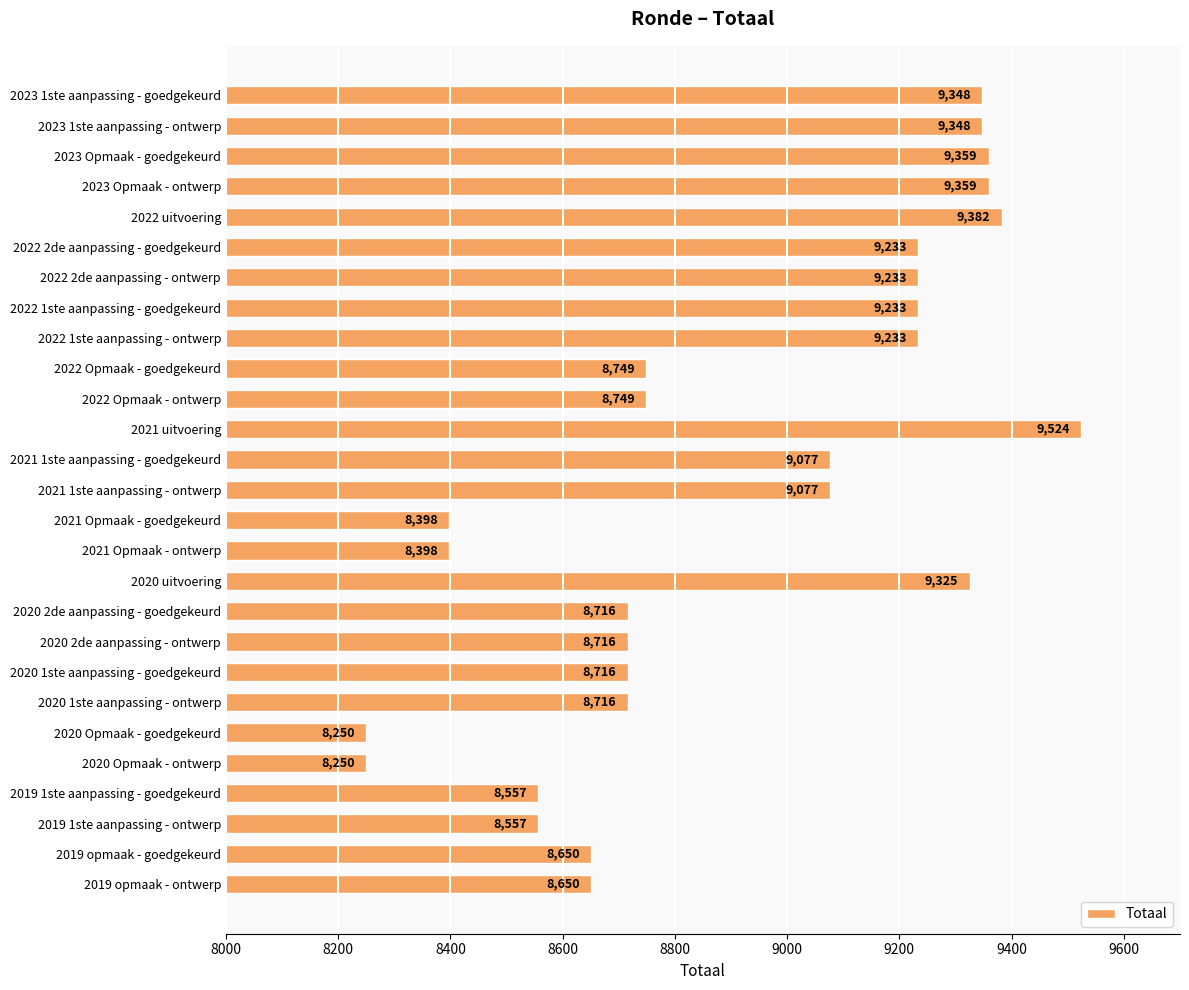

Read the value at 2020 1ste aanpassing - ontwerp.

8716